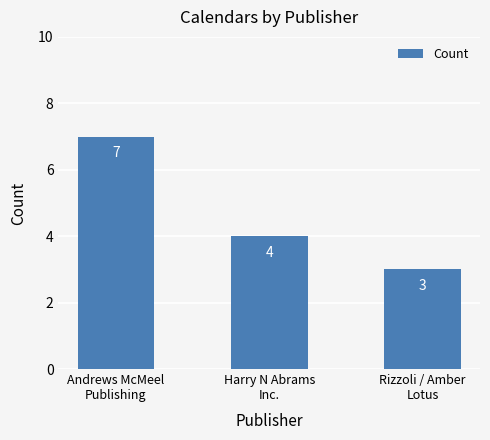

Where does the data first go above 4?

Andrews McMeel
Publishing